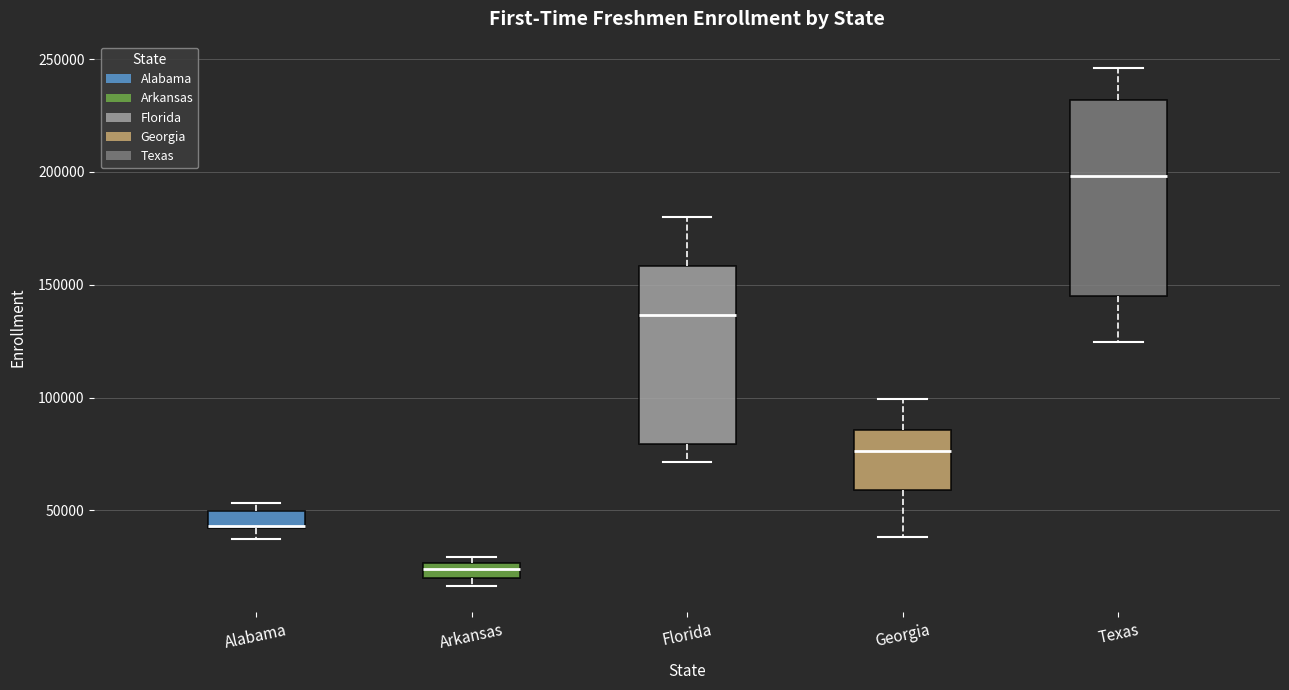

Where does the median line of the box for Texas sit on the y-axis? The values are not printed on the chart, so give them approximately, as read against the axis.

200000